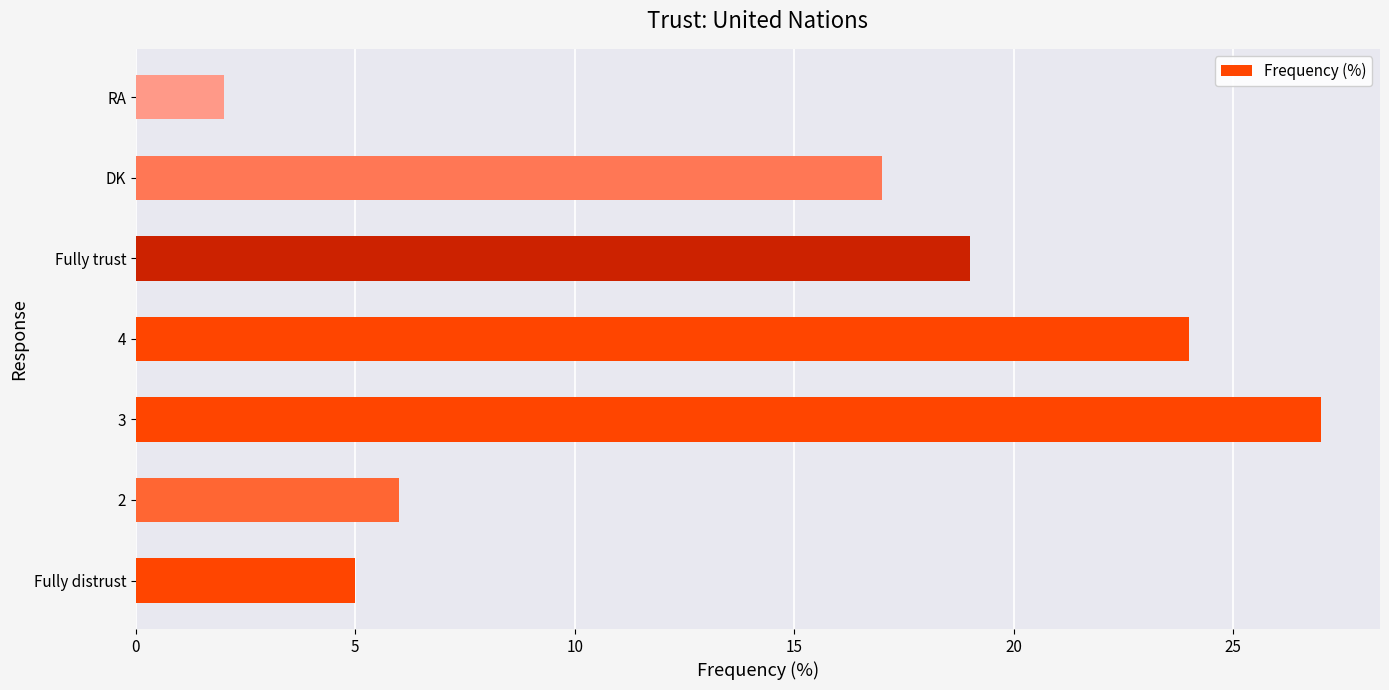

Reading top to bottom, what are all the values shown in this chart?

2	17	19	24	27	6	5